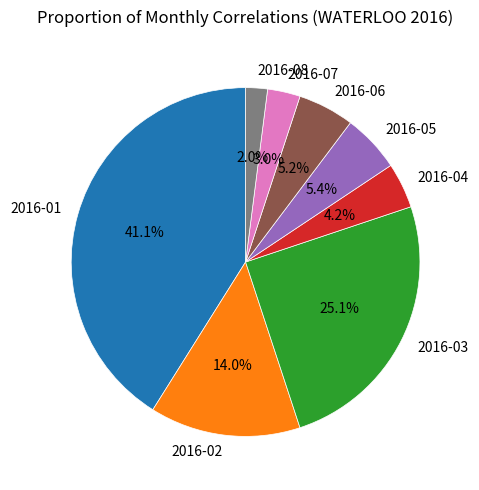

To the nearest percent, what is the difference between the largest and smallest slice percentages?

39%